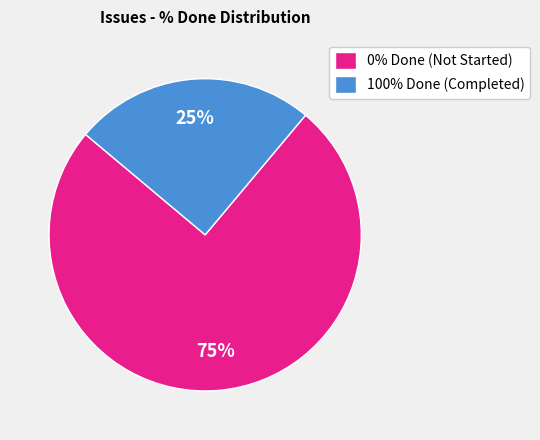

Do 0% Done (Not Started) and 100% Done (Completed) together represent more than half of the pie?

Yes